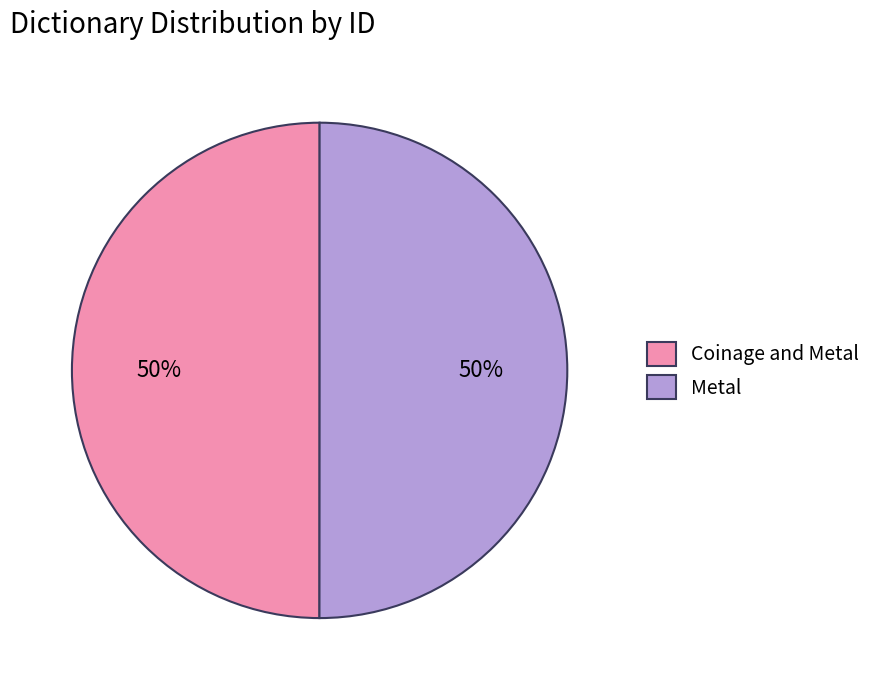

Combined, do Metal and Coinage and Metal account for over 50%?

Yes